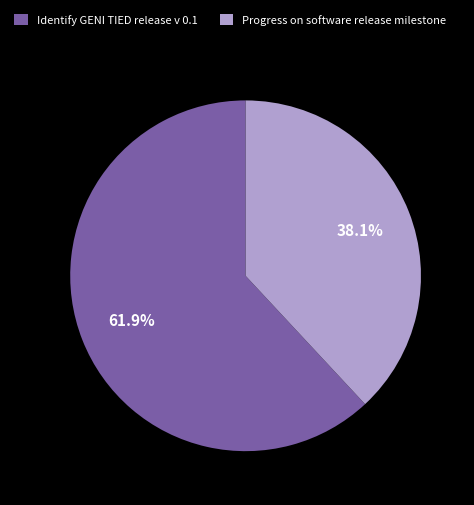

Which category has the smallest portion of the pie?

Progress on software release milestone